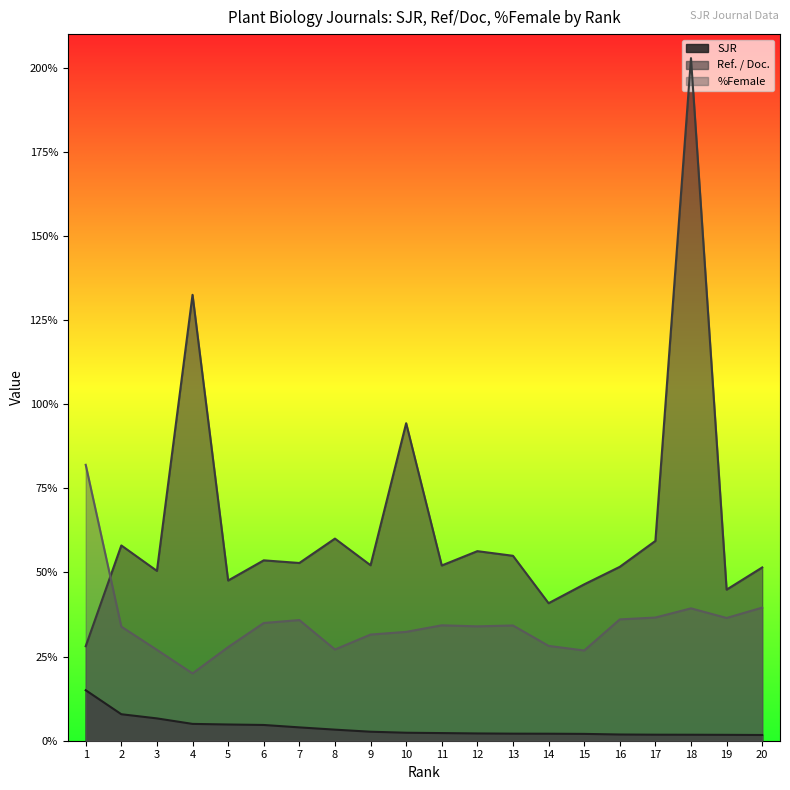

Rank the series by their average value, from highest to lowest.

Ref. / Doc., %Female, SJR